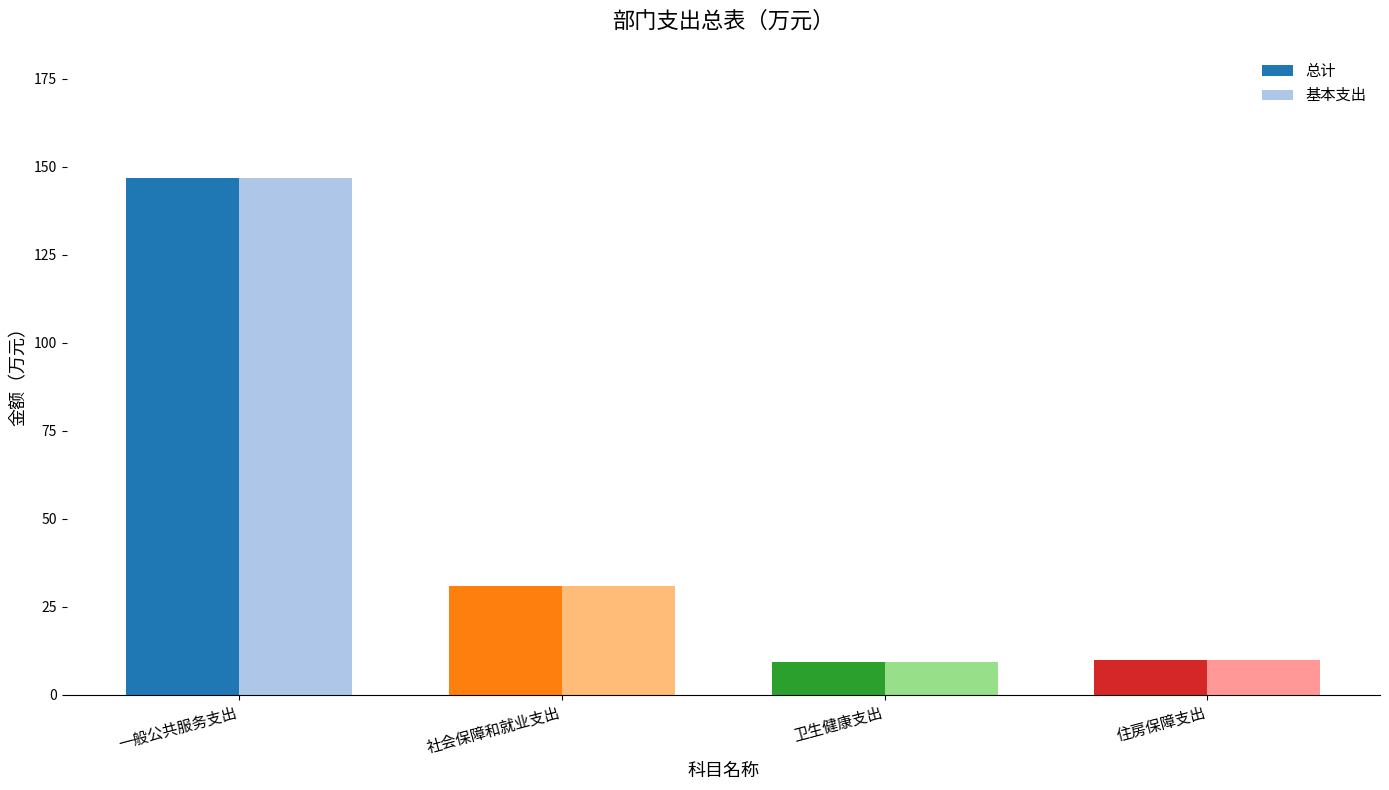

Is it true that 总计 equals 9.4 at 卫生健康支出?

True